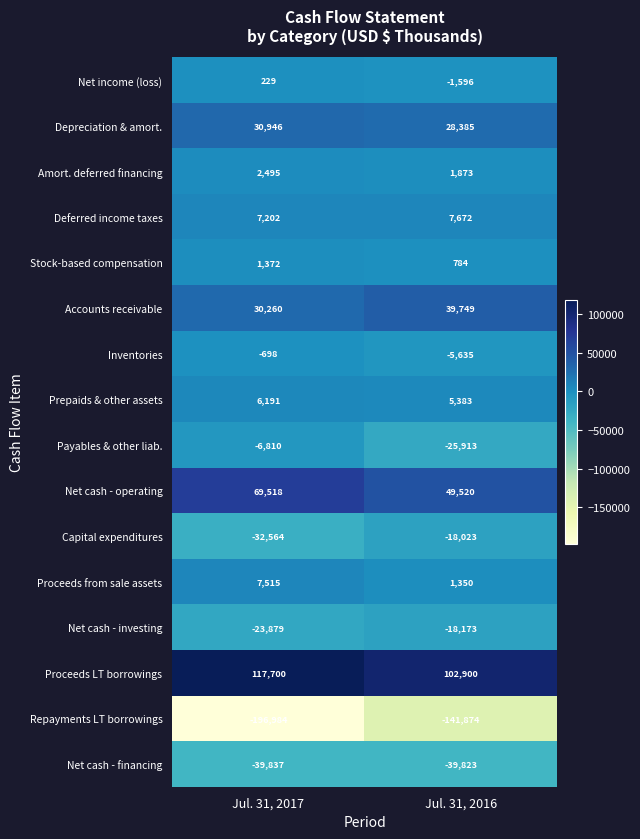

What is the sum of all Prepaids & other assets values?

11574